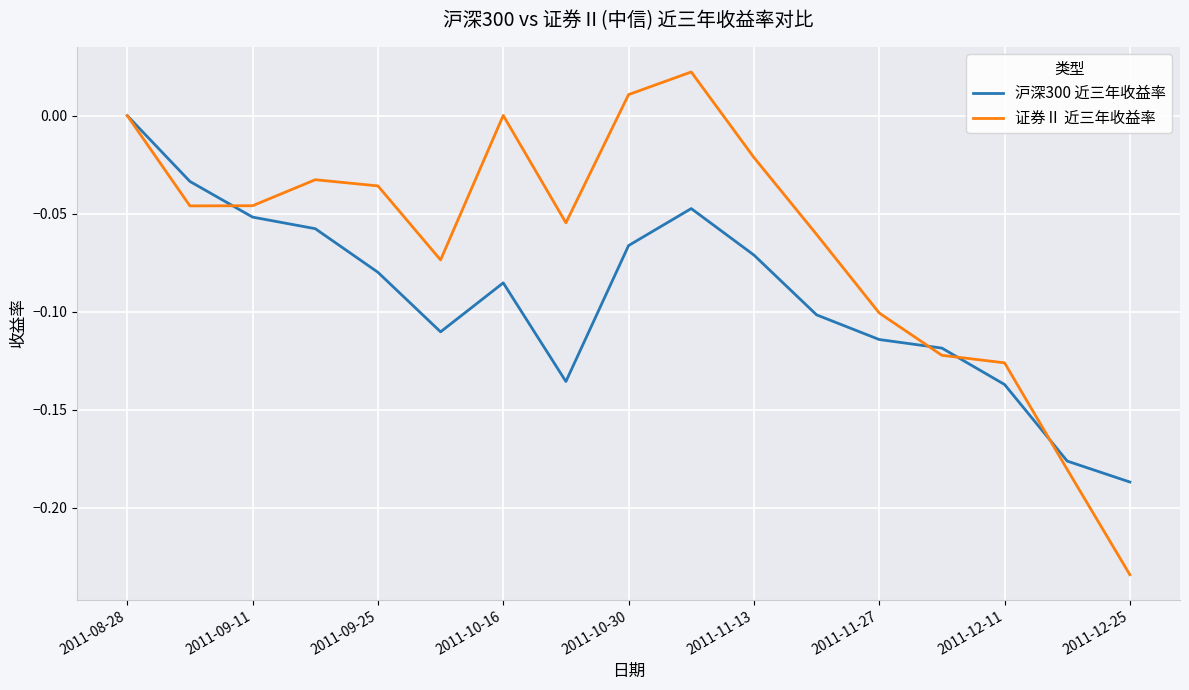

Which series has the widest spread of values?

证券Ⅱ 近三年收益率